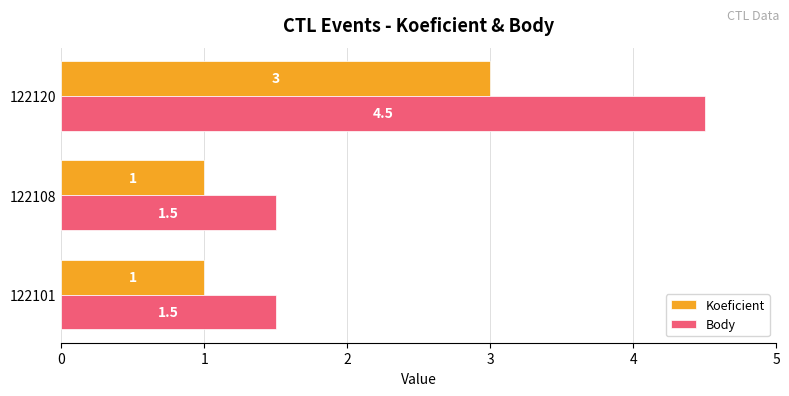

Is it true that Koeficient equals 1.0 at 122101?

True